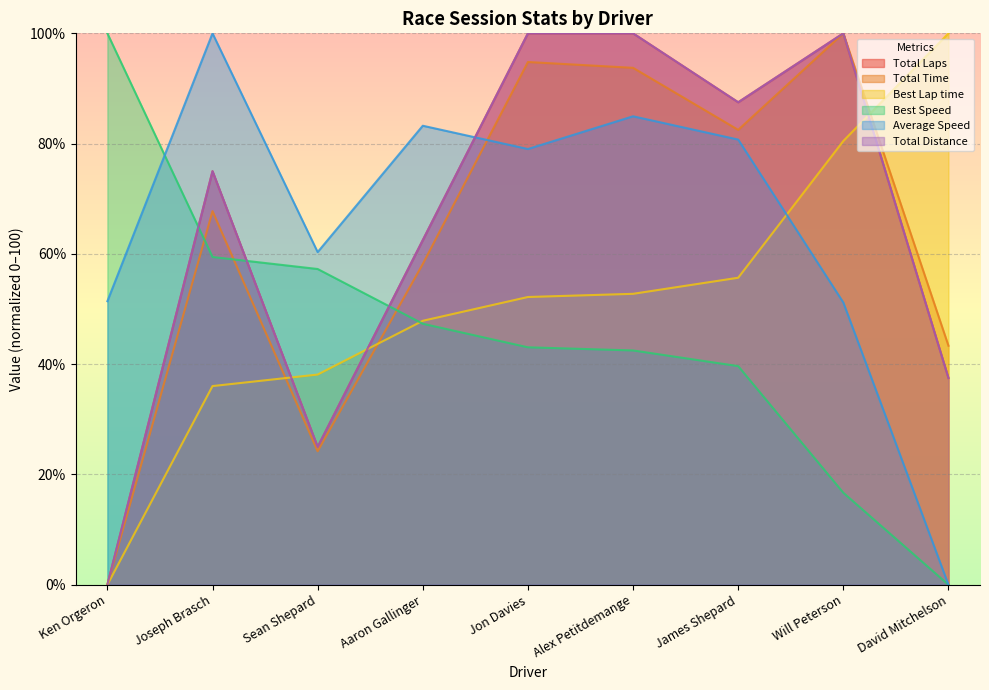

Between David Mitchelson and Sean Shepard, which is larger?

David Mitchelson